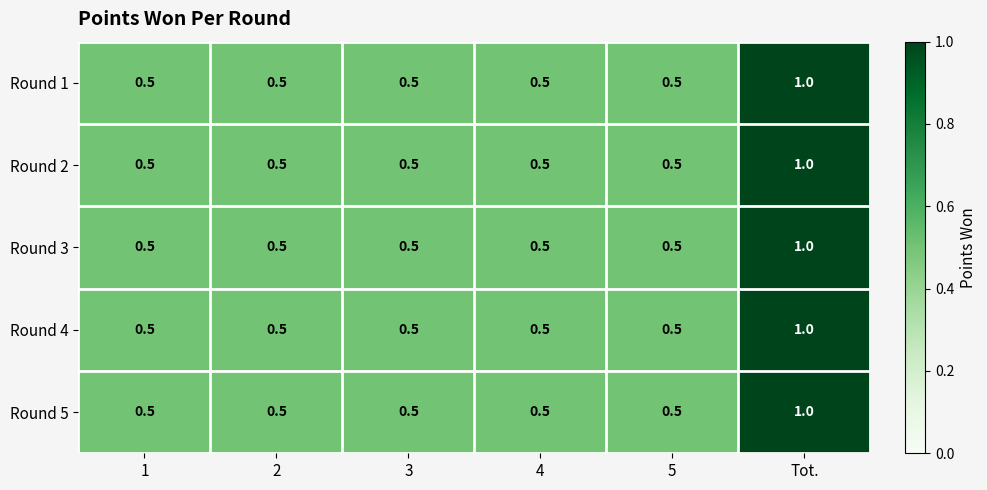

What is the total value across all series at Tot.?

5.0